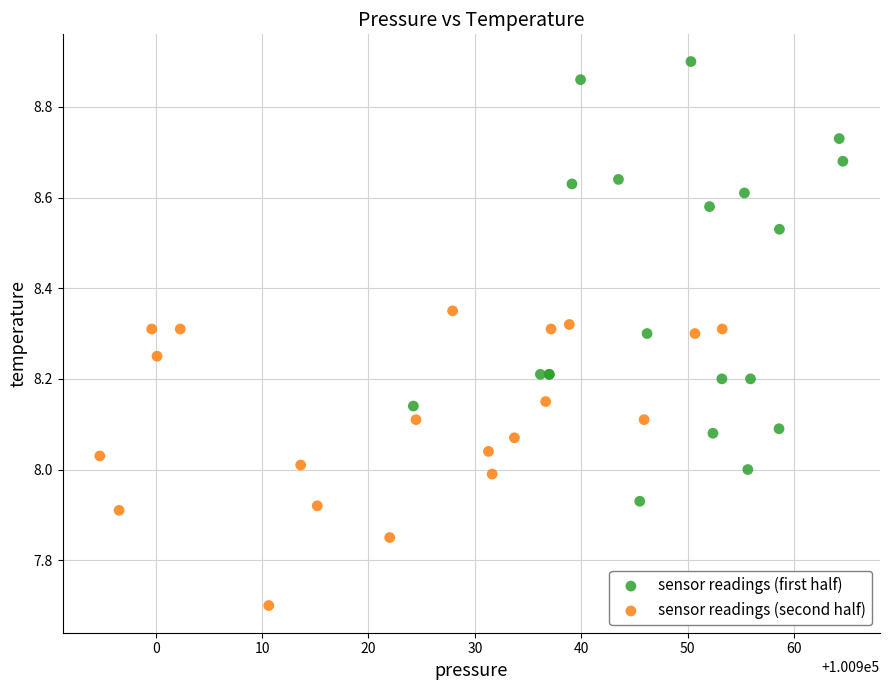

Which series reaches the minimum Y coordinate?

sensor readings (second half)